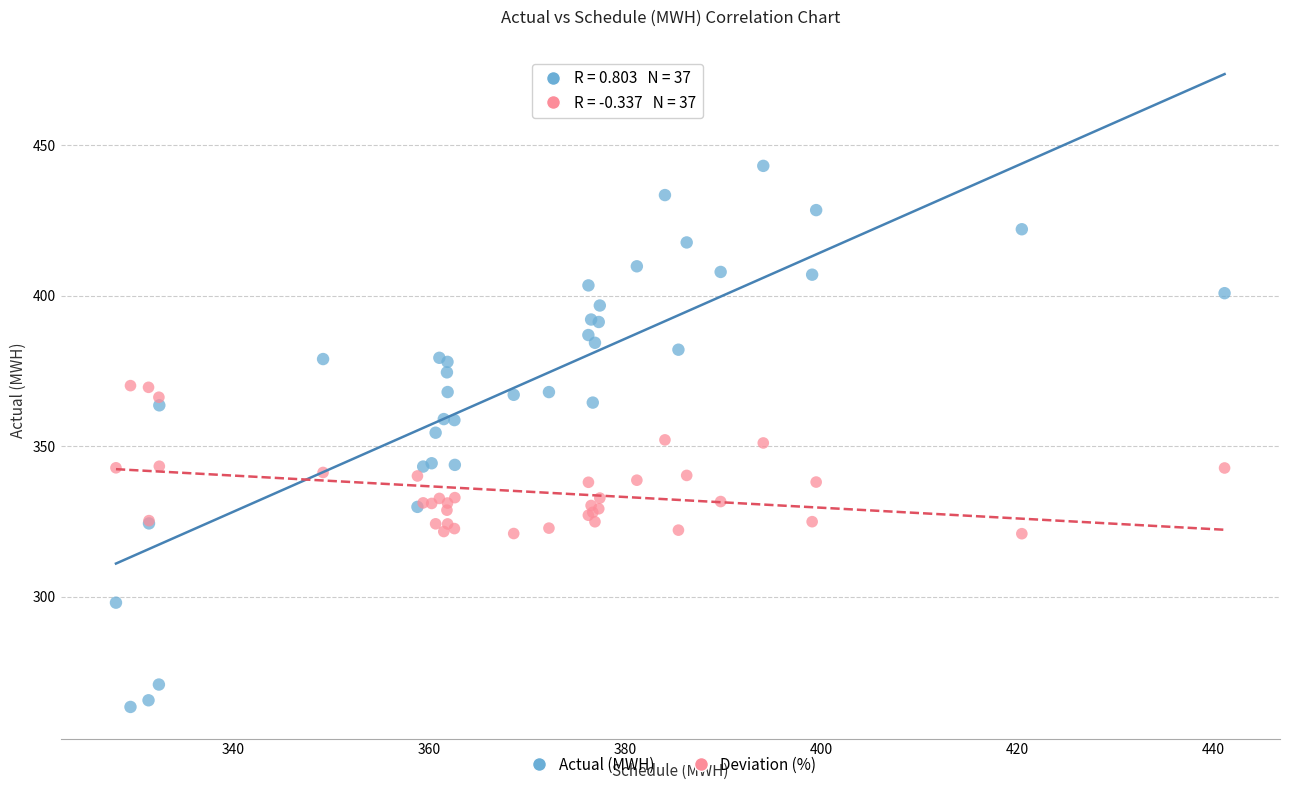

Which series reaches the minimum Y coordinate?

Actual (MWH)